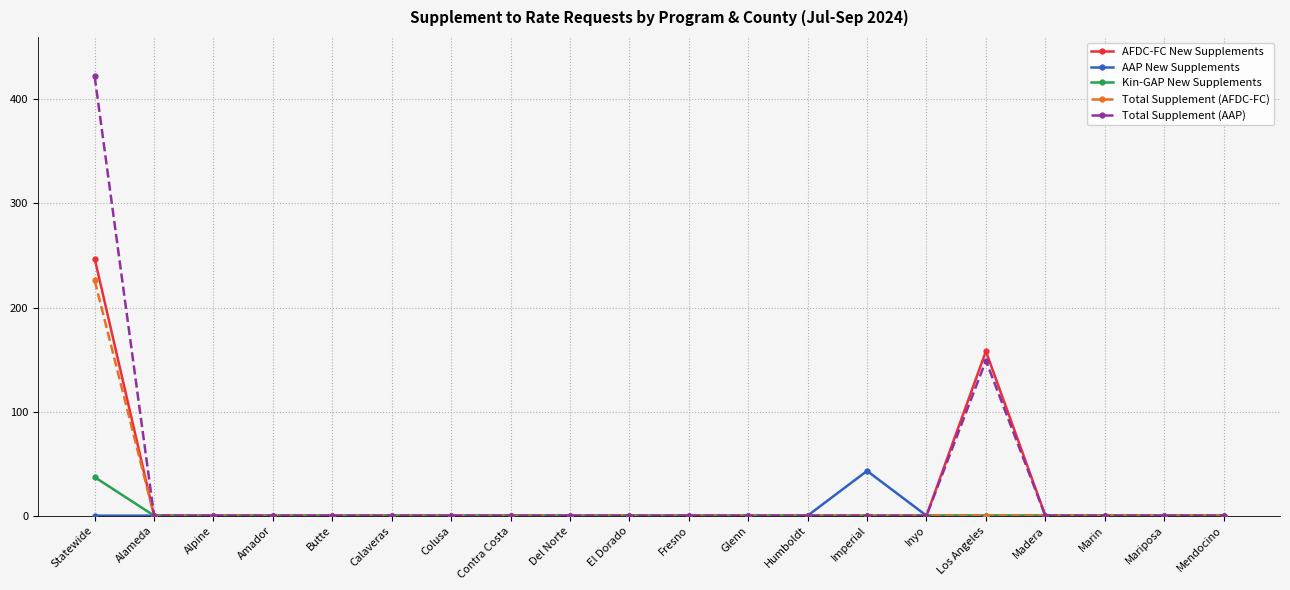

What is the sum of all AFDC-FC New Supplements values?

405